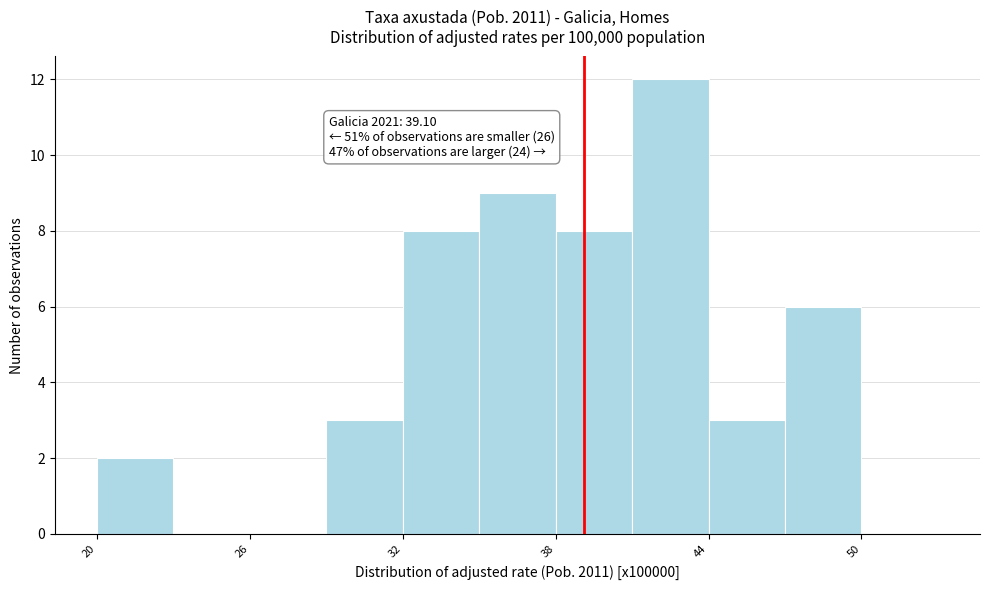

Around what value on the x-axis is the tallest bar? Give the approximate position of its centre, as read against the axis.

43